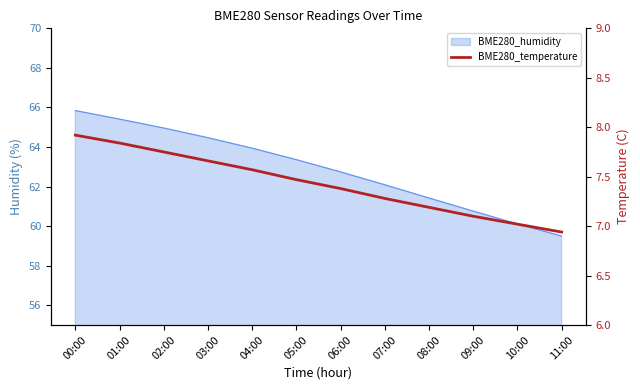

What is the difference between the maximum and minimum values?

1.0